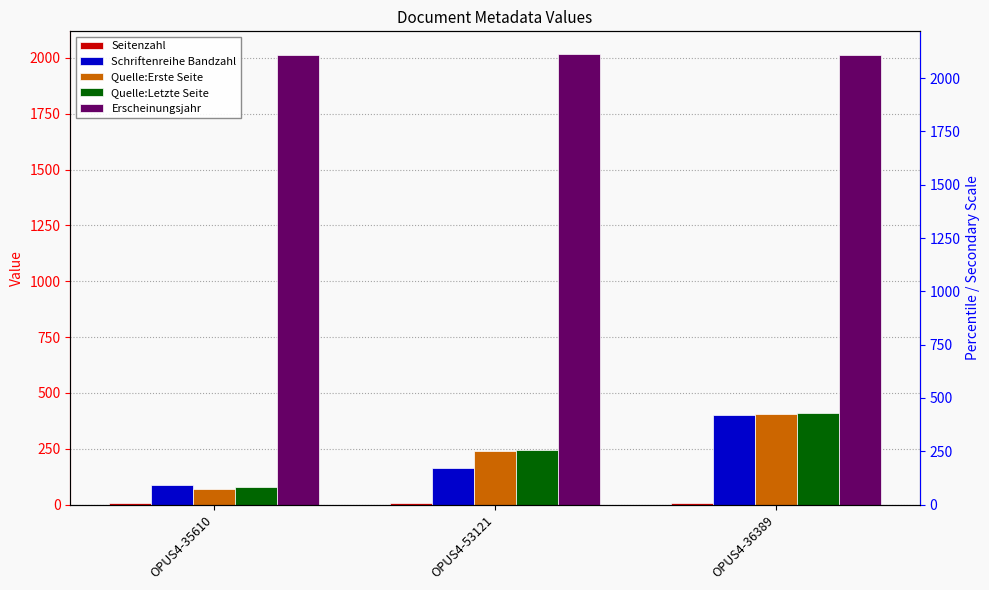

What is the greatest value displayed?

2018